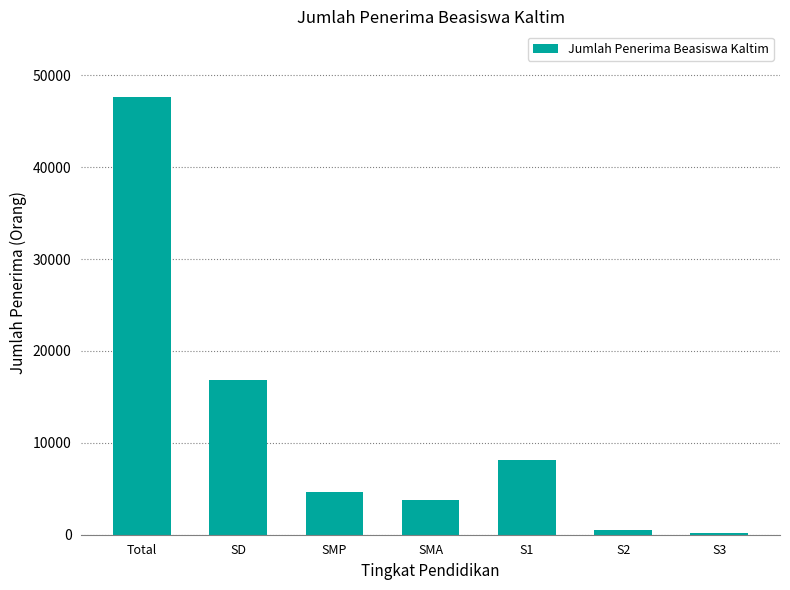

How many series are shown in this chart?

1